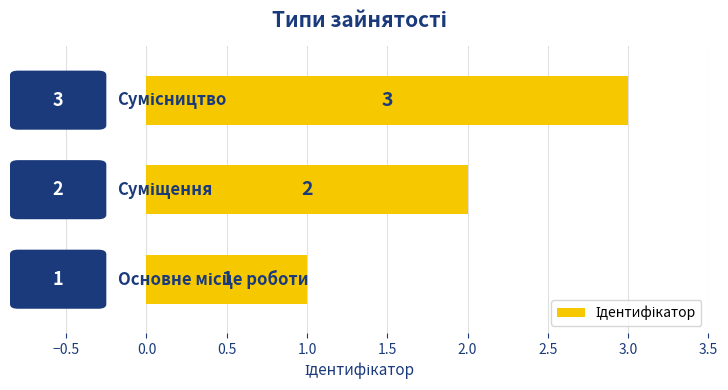

What is the greatest value displayed?

3